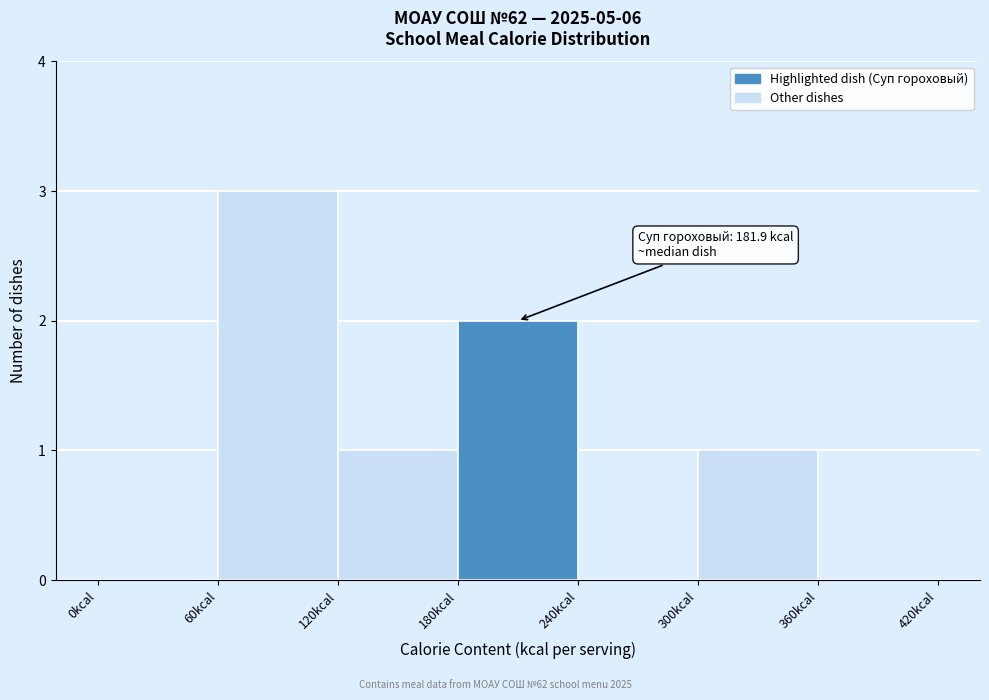

Over which range of the x-axis is the bar tallest?

60 to 120